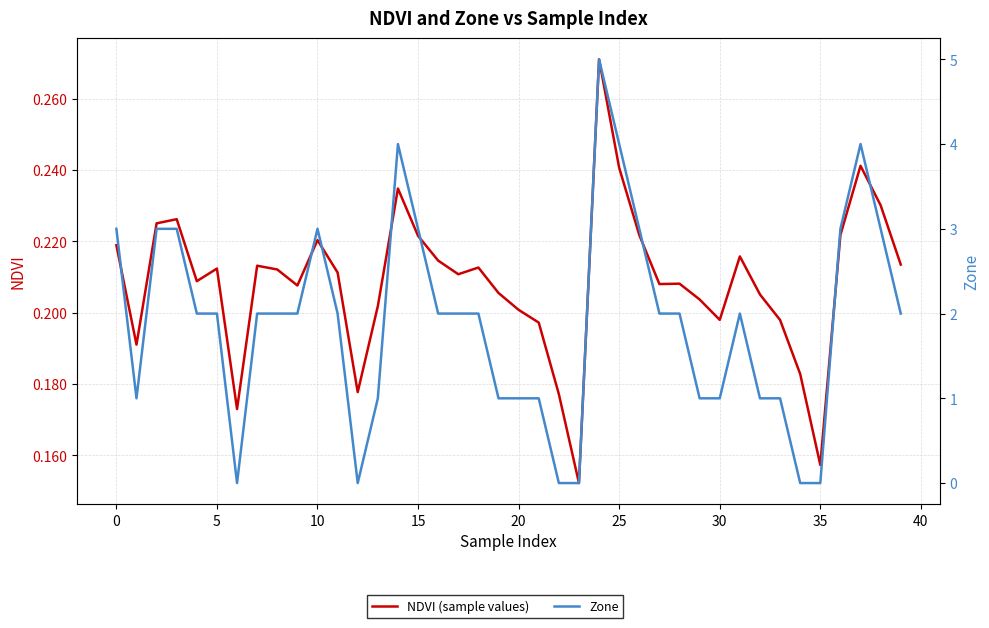

Does the chart display data point markers on the line(s)?

No